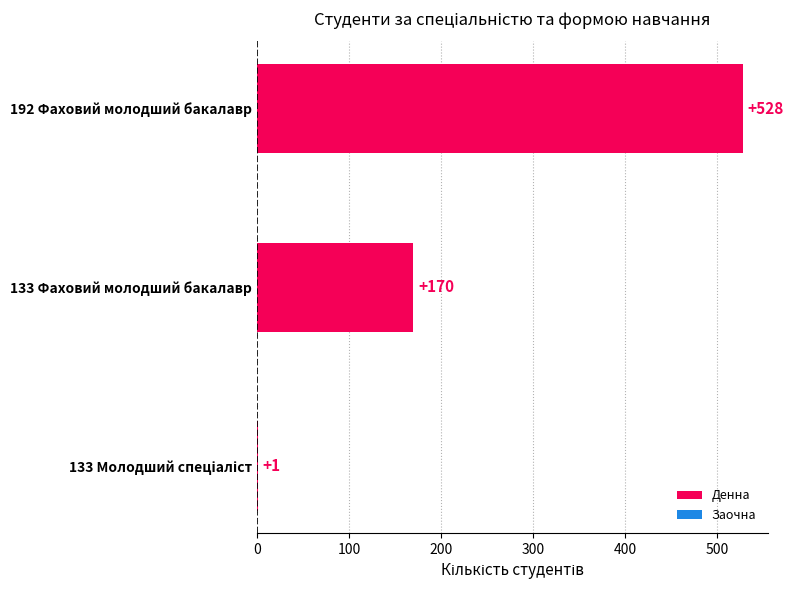

Where is the data nearest to the value 264?

133 Фаховий молодший бакалавр